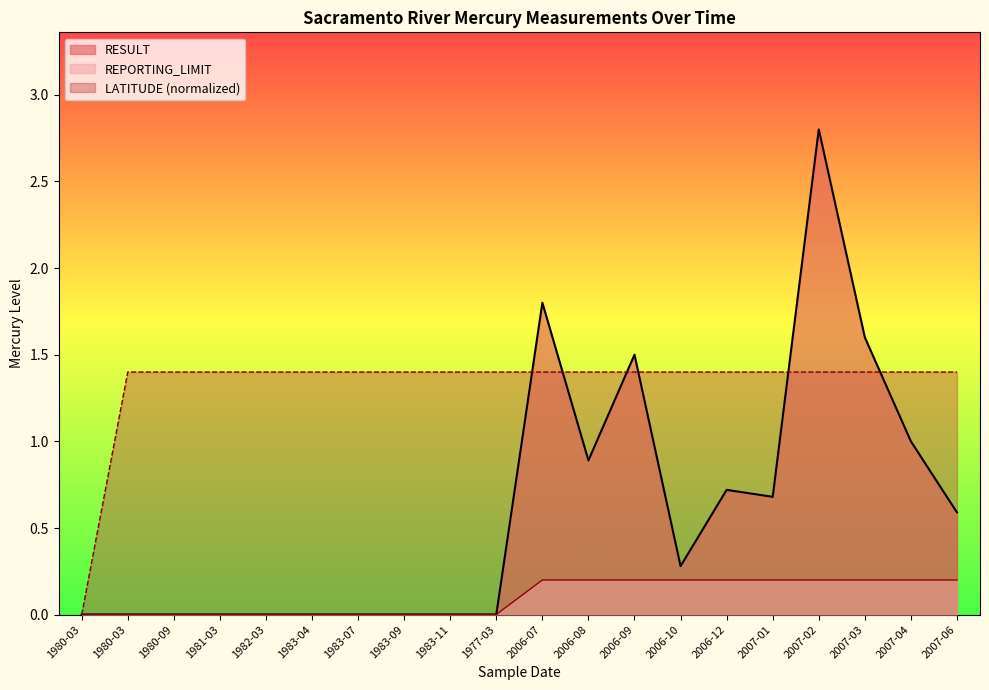

True or false: LATITUDE has more than 2 interior local peaks.

False